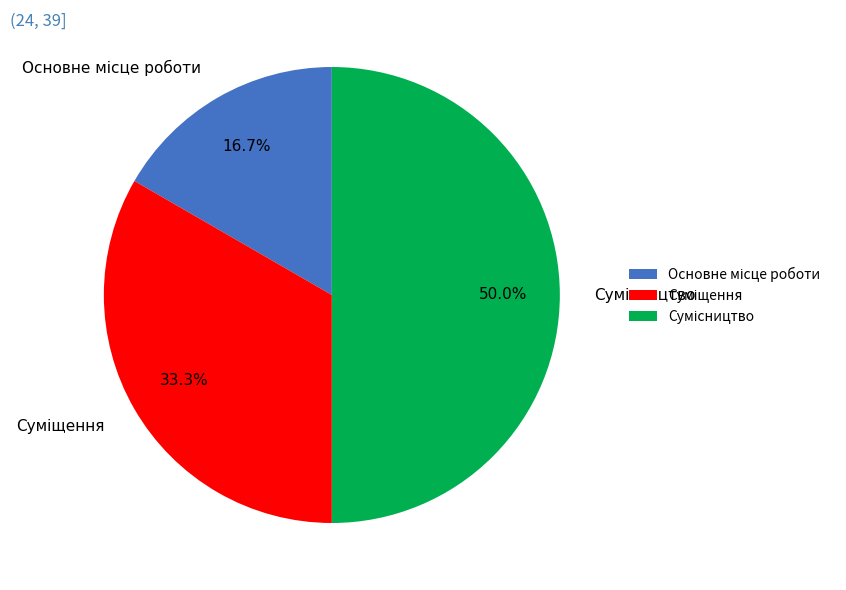

Is it true that Основне місце роботи is 17% of the pie?

True